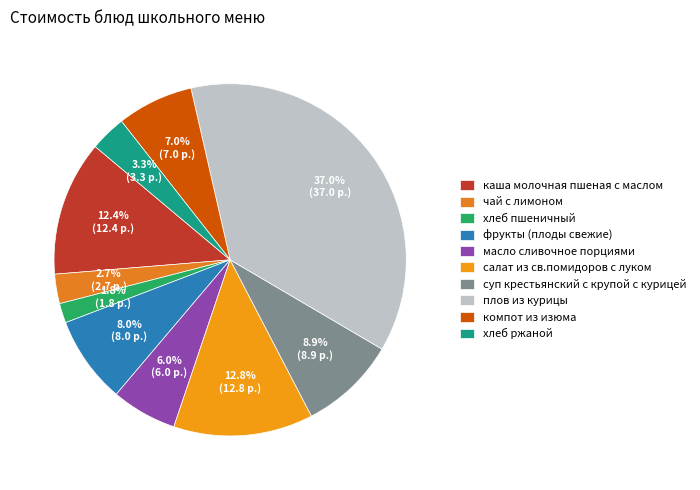

What is the total percentage of салат из св.помидоров с луком and масло сливочное порциями?

18.8%